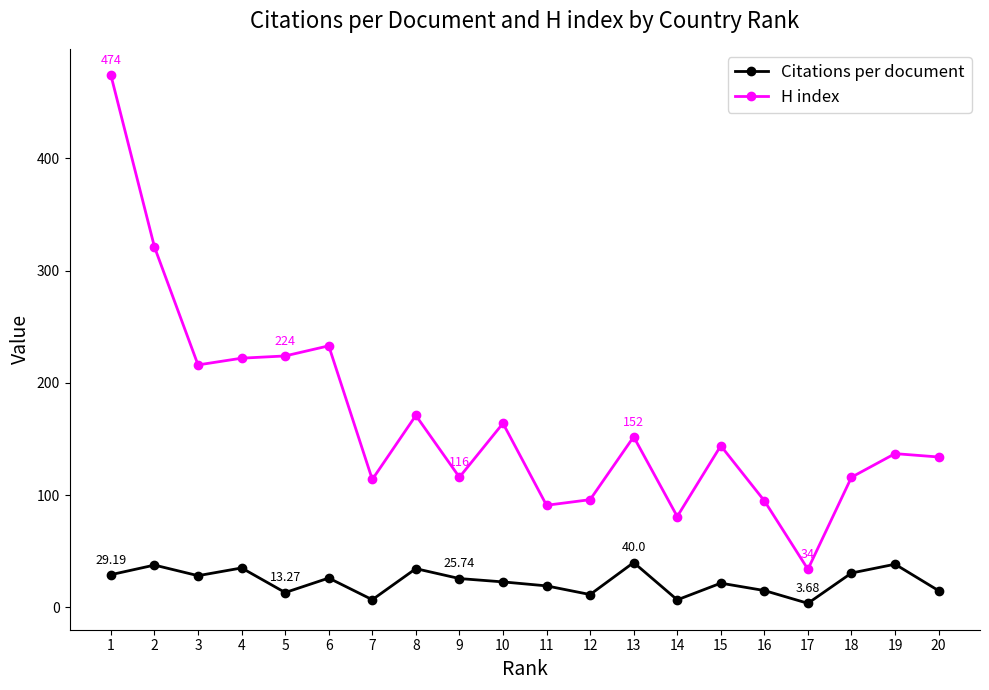

What is the difference between the maximum and minimum values in the H index series?

440.0